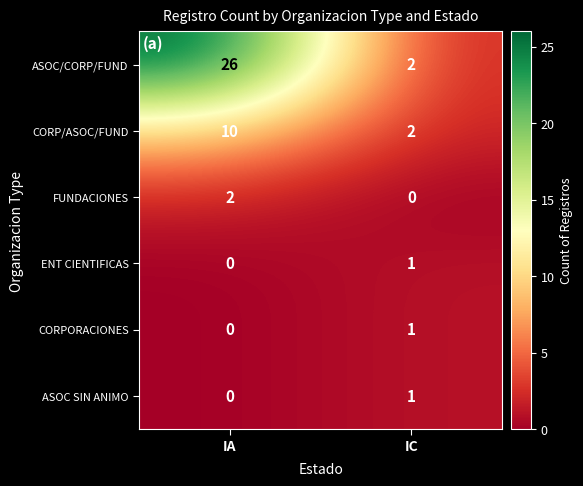

Which series has the widest spread of values?

ASOC/CORP/FUND